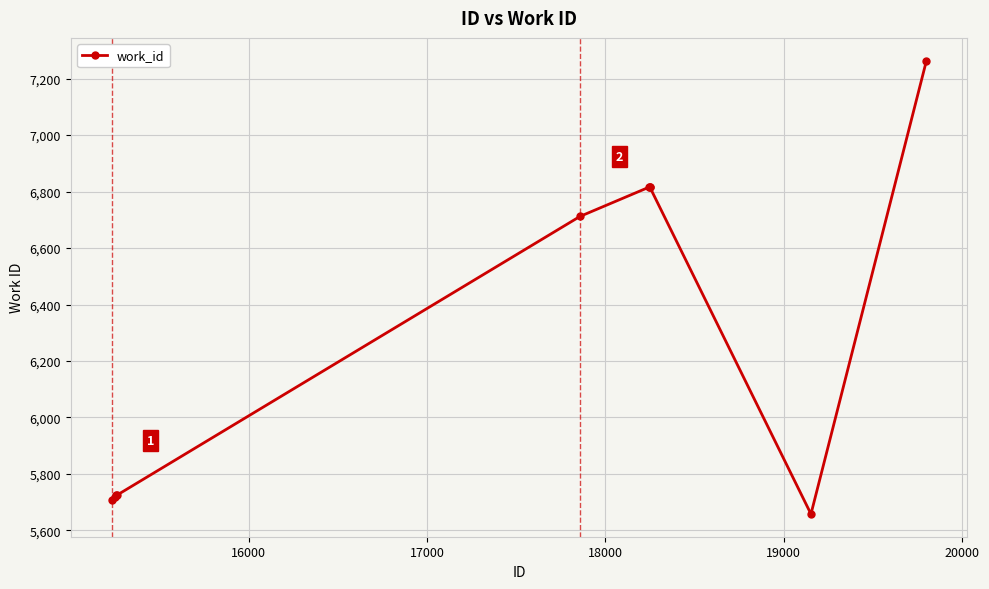

What is the sum of all values?

62955